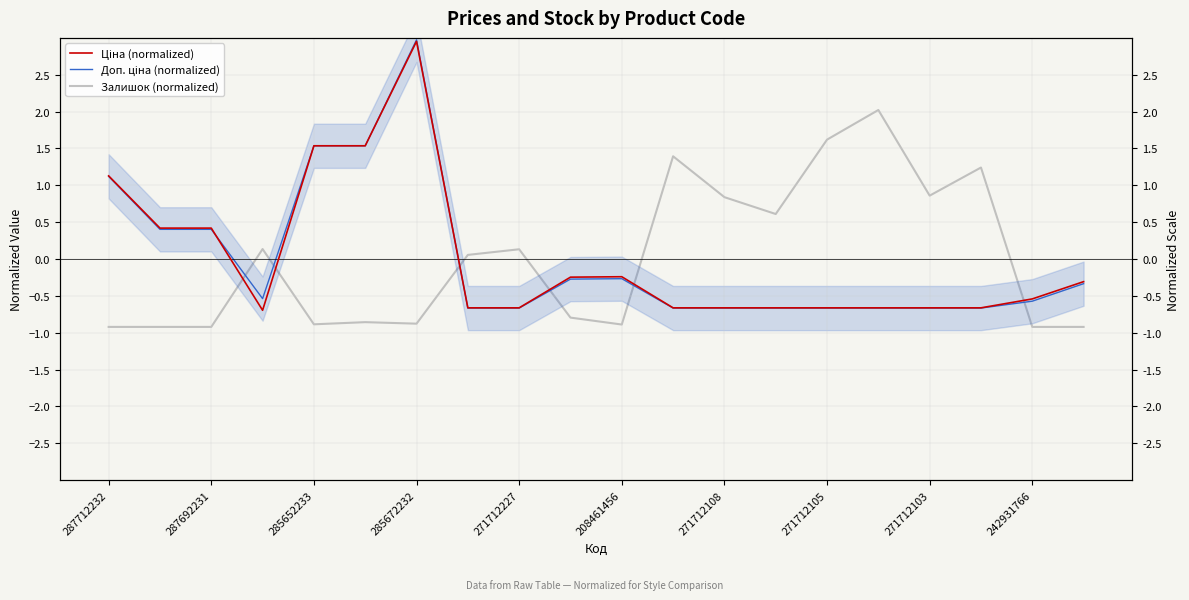

How many values in the Ціна (normalized) series are below 0?

14